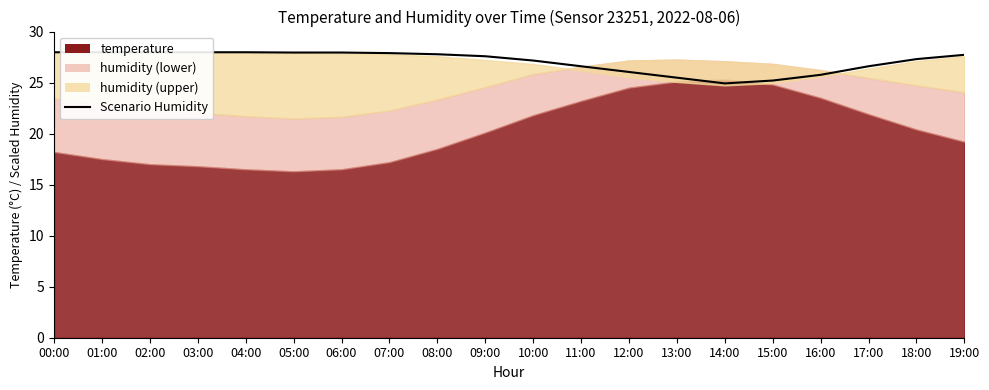

Reading right to left, what are all the values shown in this chart?

27.7	27.3	26.6	25.8	25.2	24.9	25.5	26.0	26.6	27.2	27.6	27.8	27.9	27.9	27.9	28.0	28.0	28.0	28.0	28.0